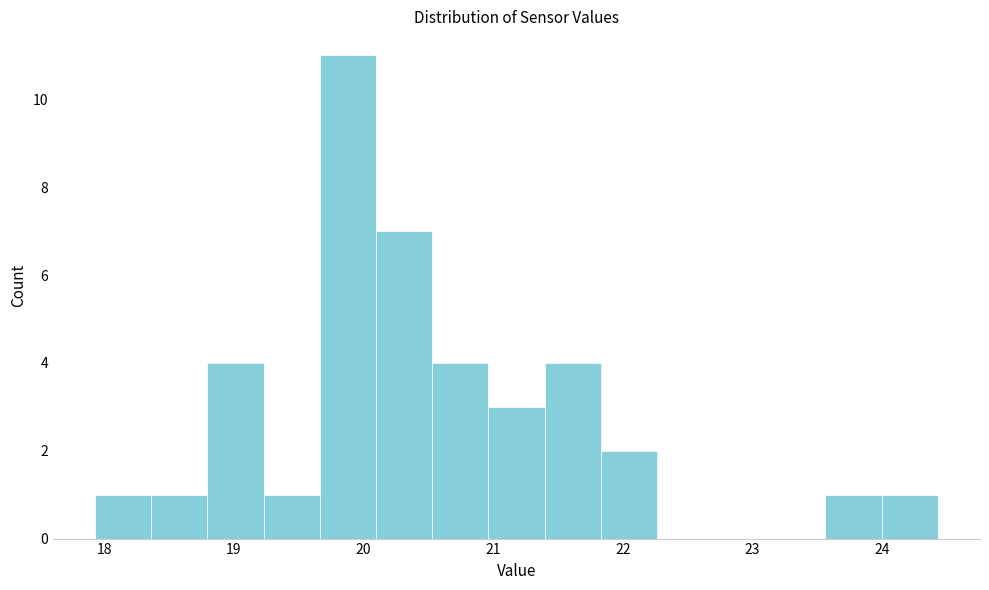

What is the height of the bar covering 18.4 to 18.8 on the x-axis? Neither the bar edges nor the heights are printed on the chart, so give them approximately, as read against the axes.

1